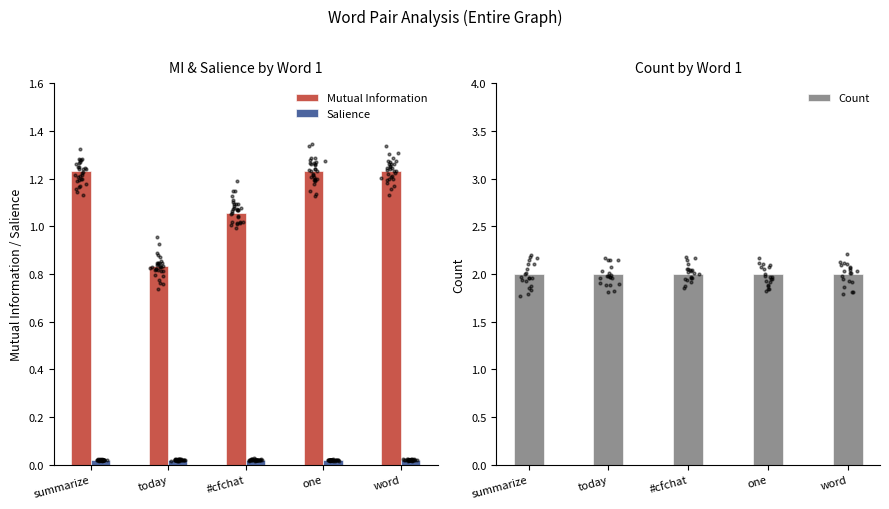

What are all the series names shown in the legend?

Mutual Information, Salience, Count